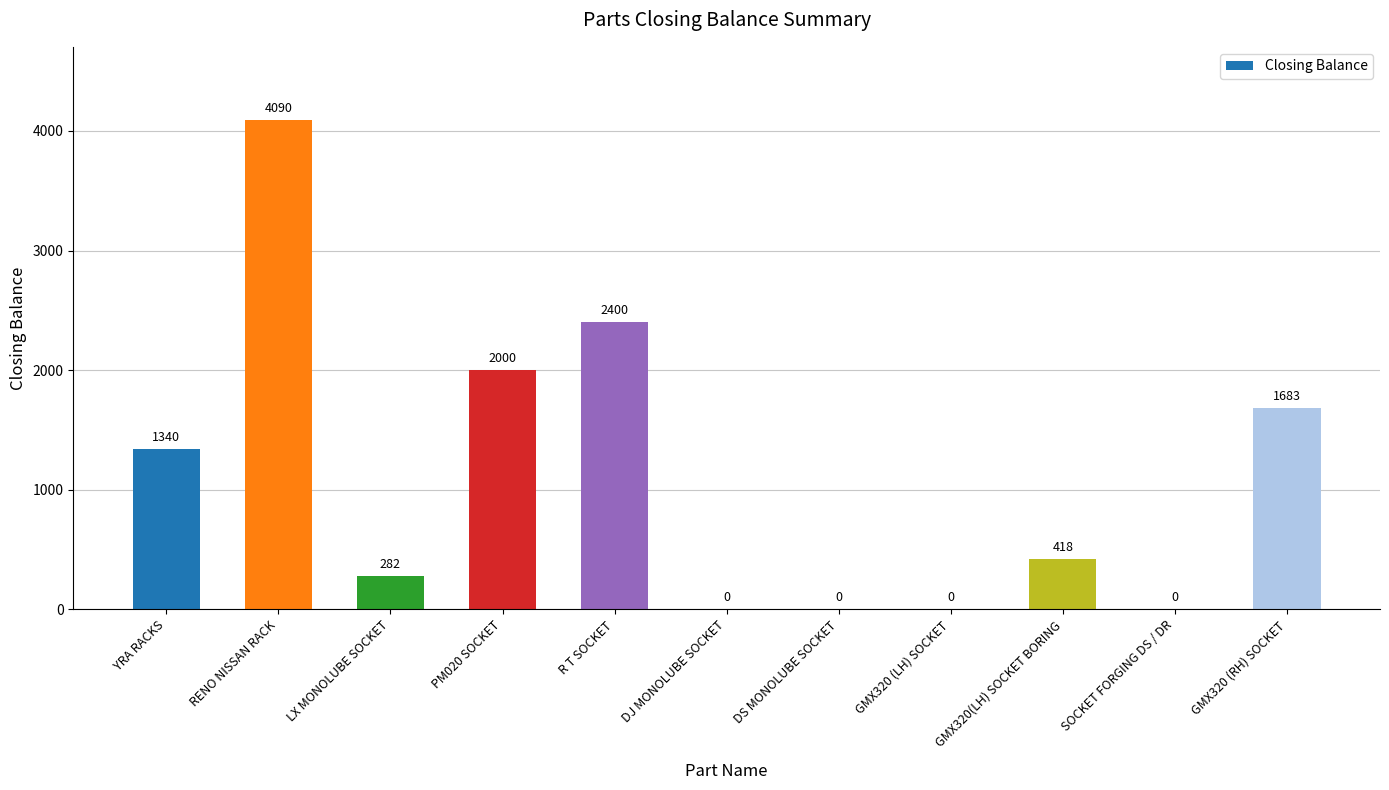

What is the sum of the values at RENO NISSAN RACK and DJ MONOLUBE SOCKET?

4090